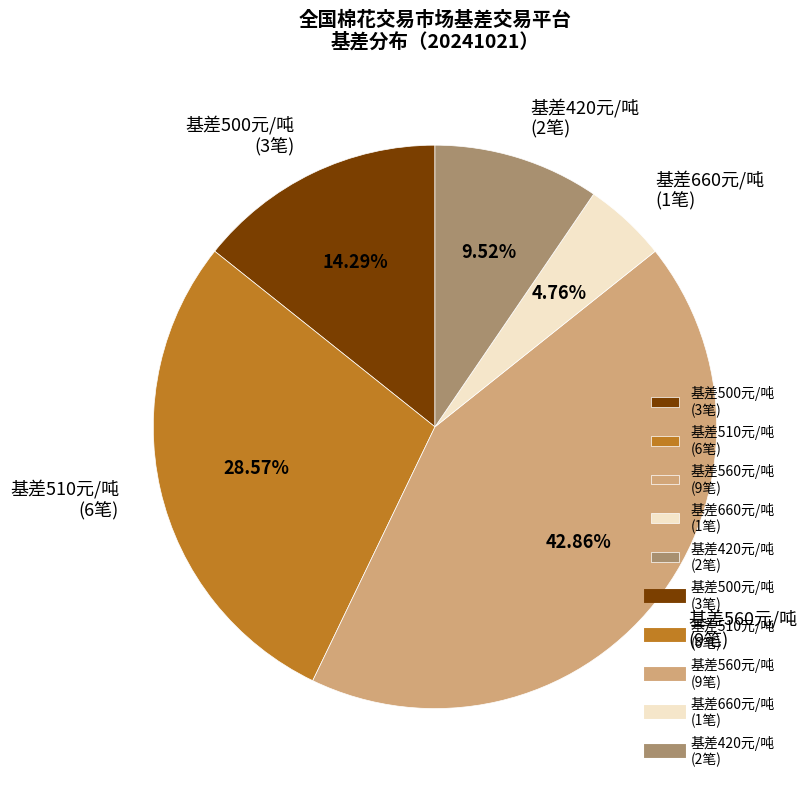

Is there any slice that represents more than half of the pie?

No